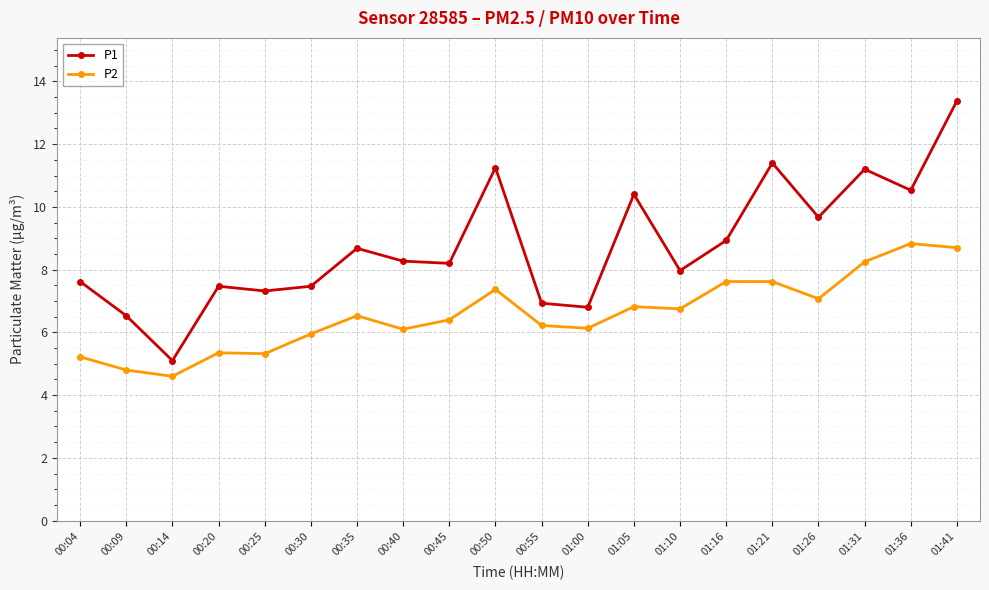

In P1, how many points are higher than both neighbors (excluding endpoints)?

6